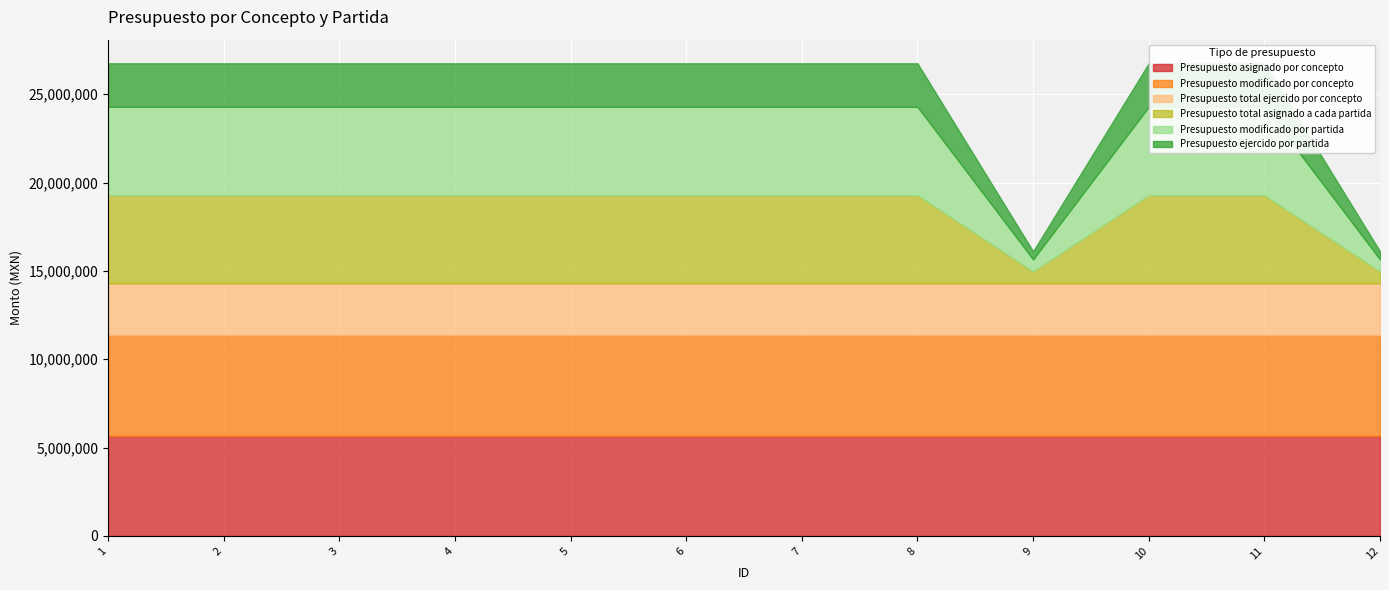

True or false: Presupuesto asignado por concepto has more than 1 interior local peaks.

False